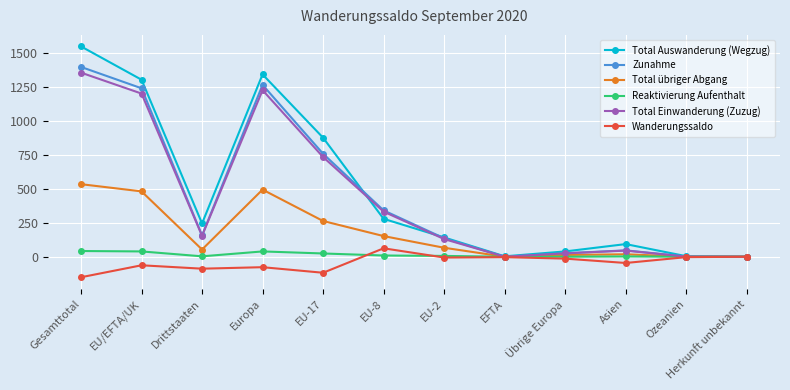

What is the sum of all Reaktivierung Aufenthalt values?

164